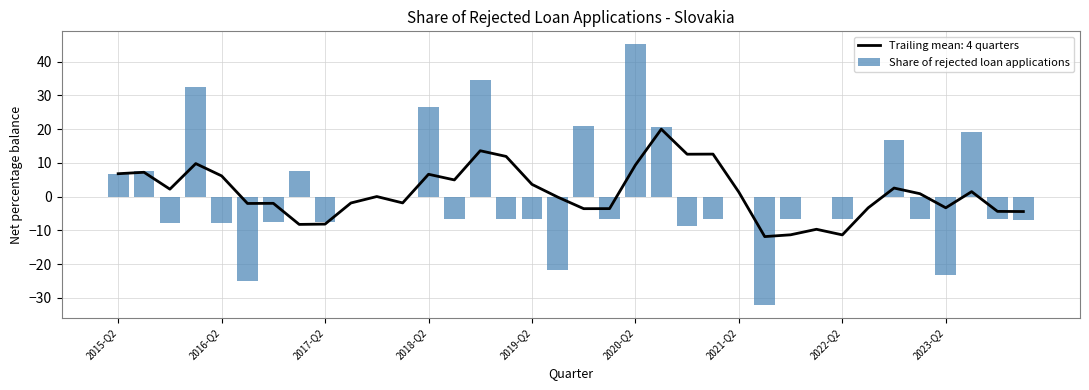

The value of Share of rejected loan applications at 2018-Q2 is 26.5. True or false?

True